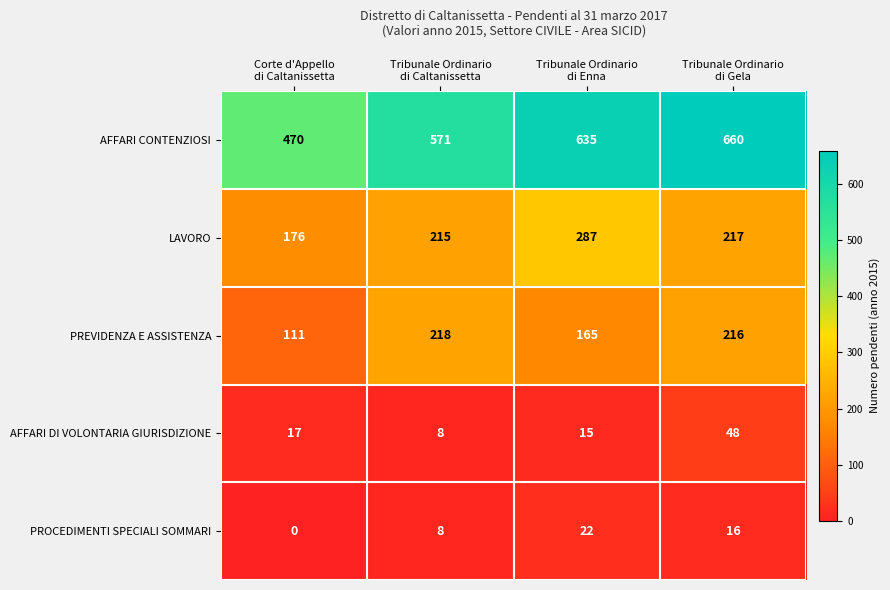

What is the greatest value displayed?

660